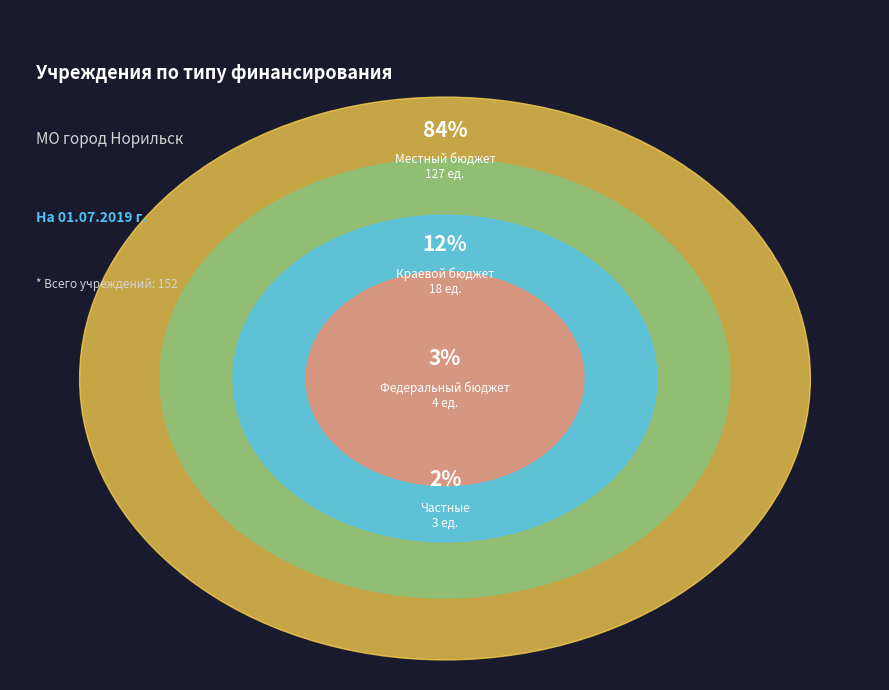

To the nearest percent, what is the difference between the largest and smallest slice percentages?

82%